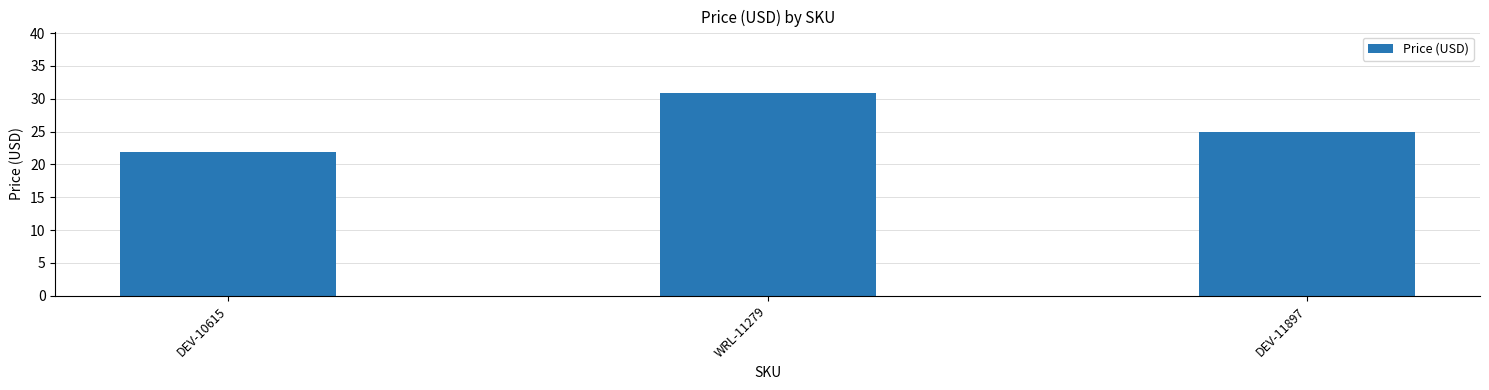

What is the difference between the maximum and minimum values?

9.0